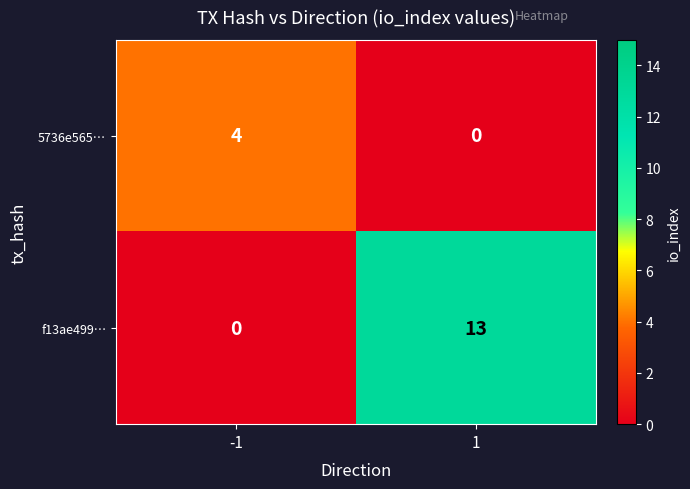

Is it true that f13ae499… equals 0 at -1?

True